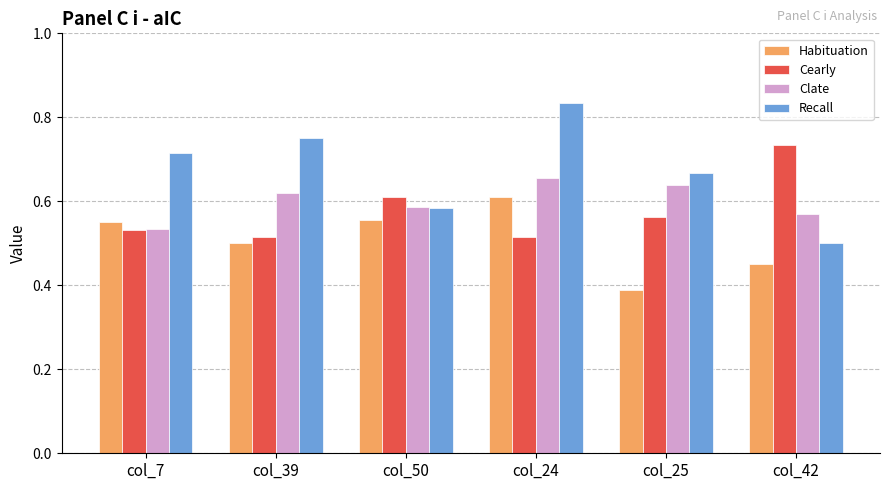

Rank the series by their maximum value, from lowest to highest.

Habituation, Clate, Cearly, Recall